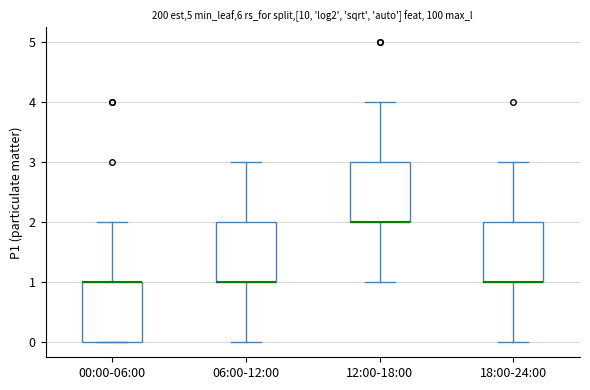

Where is the lower edge of the box for 00:00-06:00 on the y-axis? The values are not printed on the chart, so give them approximately, as read against the axis.

0